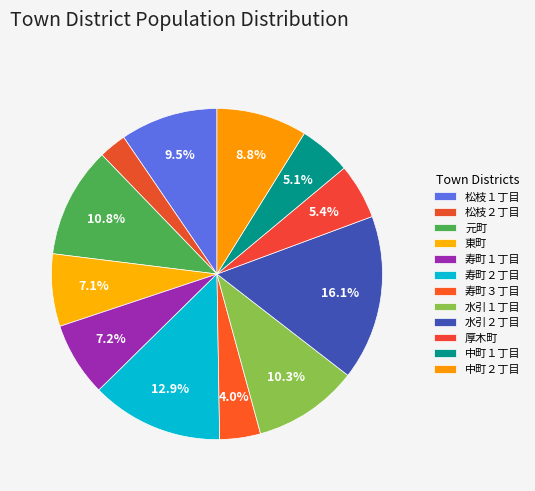

Do 元町 and 水引２丁目 together represent more than half of the pie?

No